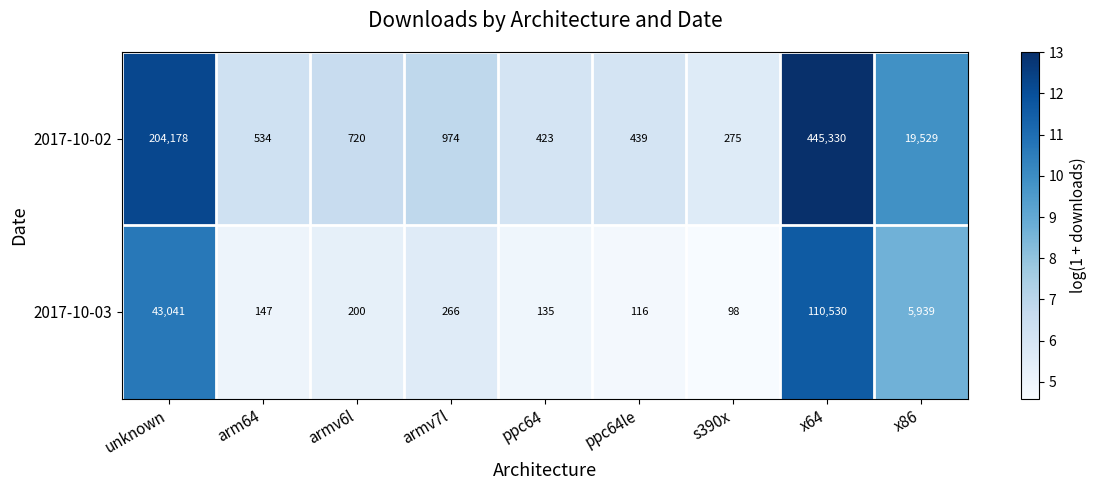

What is the difference between the maximum and minimum values in the 2017-10-02 series?

445055